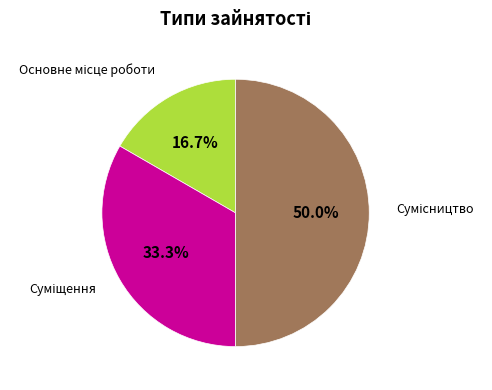

Which has a higher value, Основне місце роботи or Суміщення?

Суміщення